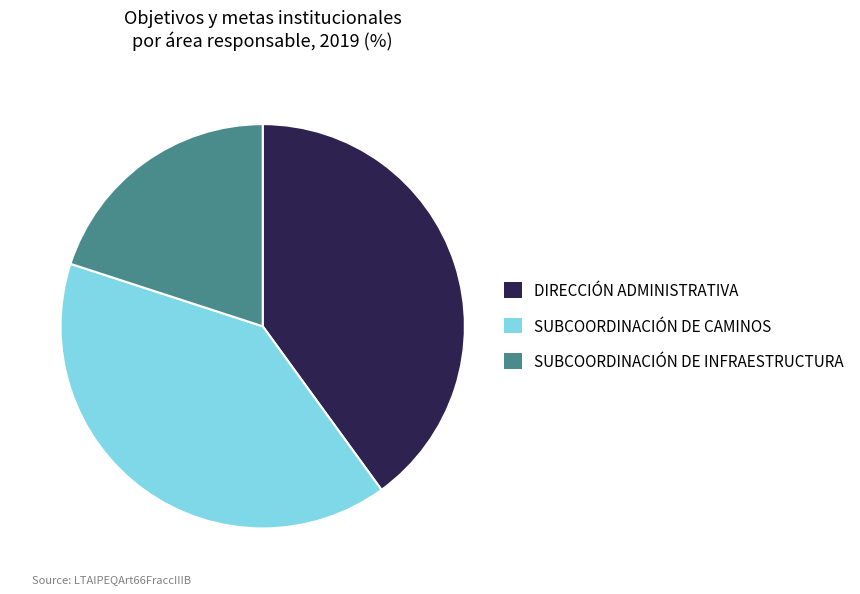

What is the ratio of the value at SUBCOORDINACIÓN DE INFRAESTRUCTURA to the value at DIRECCIÓN ADMINISTRATIVA?

0.5